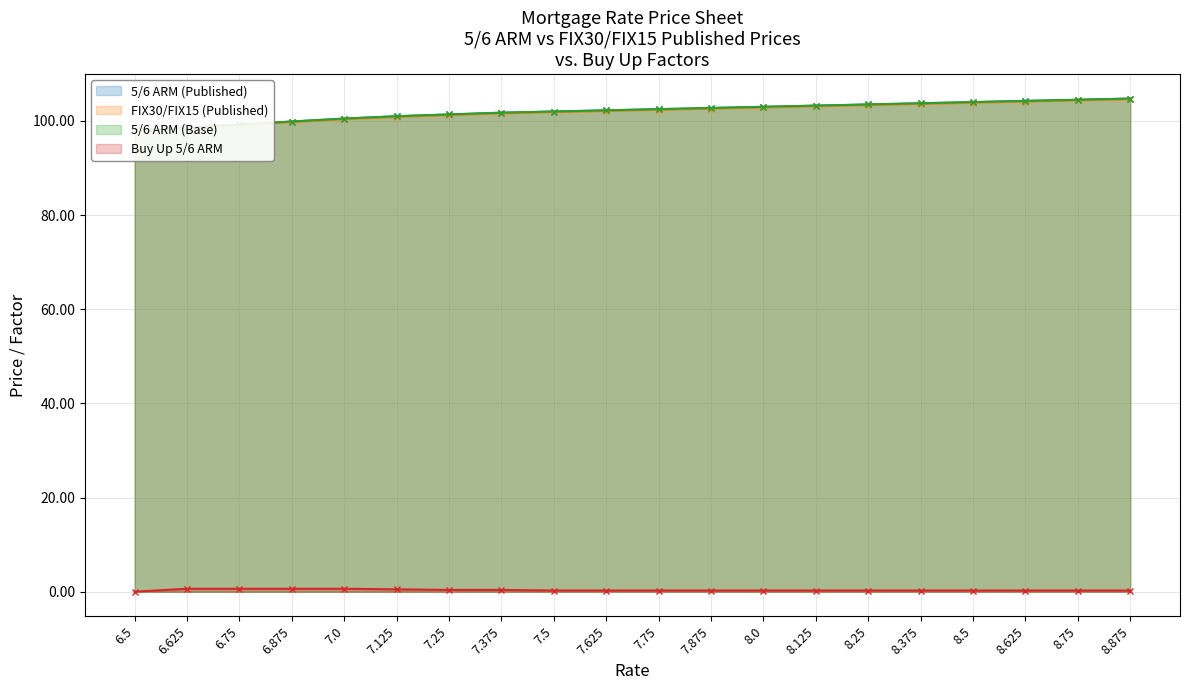

List the series in order of their peak value, lowest first.

Buy Up 5/6 ARM, FIX30/FIX15 (Published), 5/6 ARM (Published), 5/6 ARM (Base)